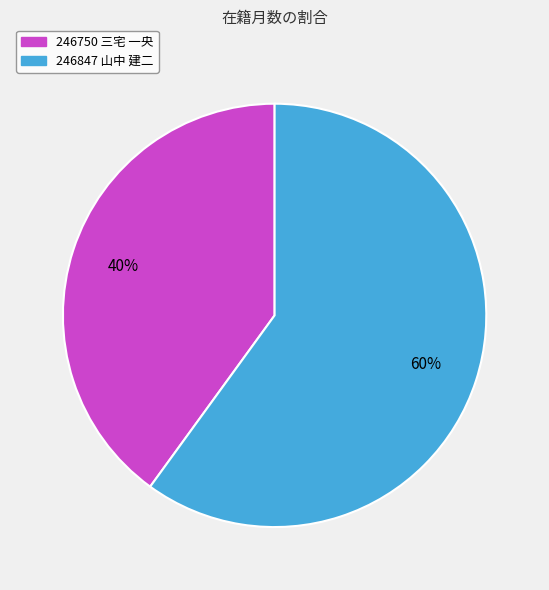

Combined, do 246750 三宅 一央 and 246847 山中 建二 account for over 50%?

Yes